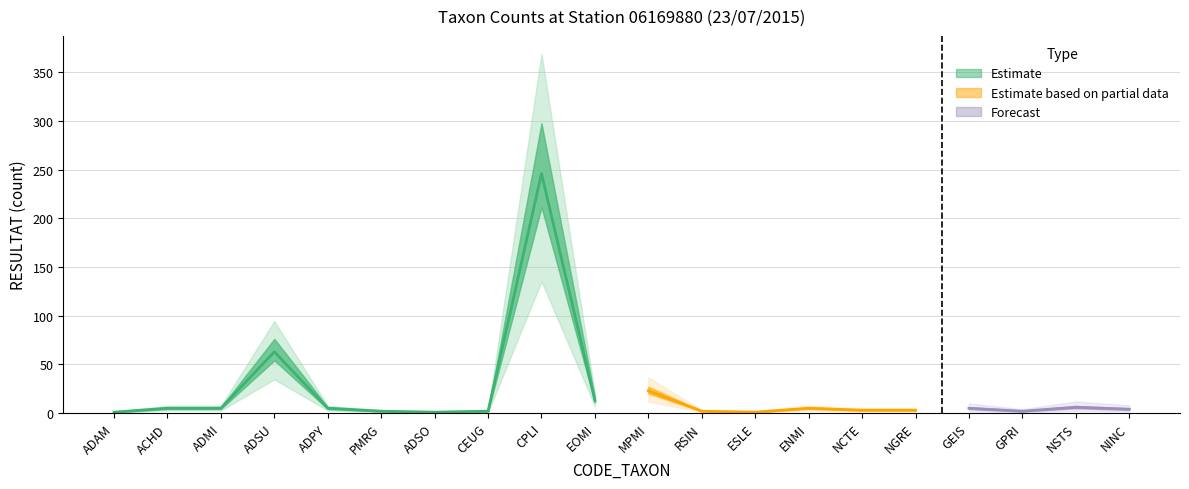

What is the change in value from GPRI to NINC?

+2